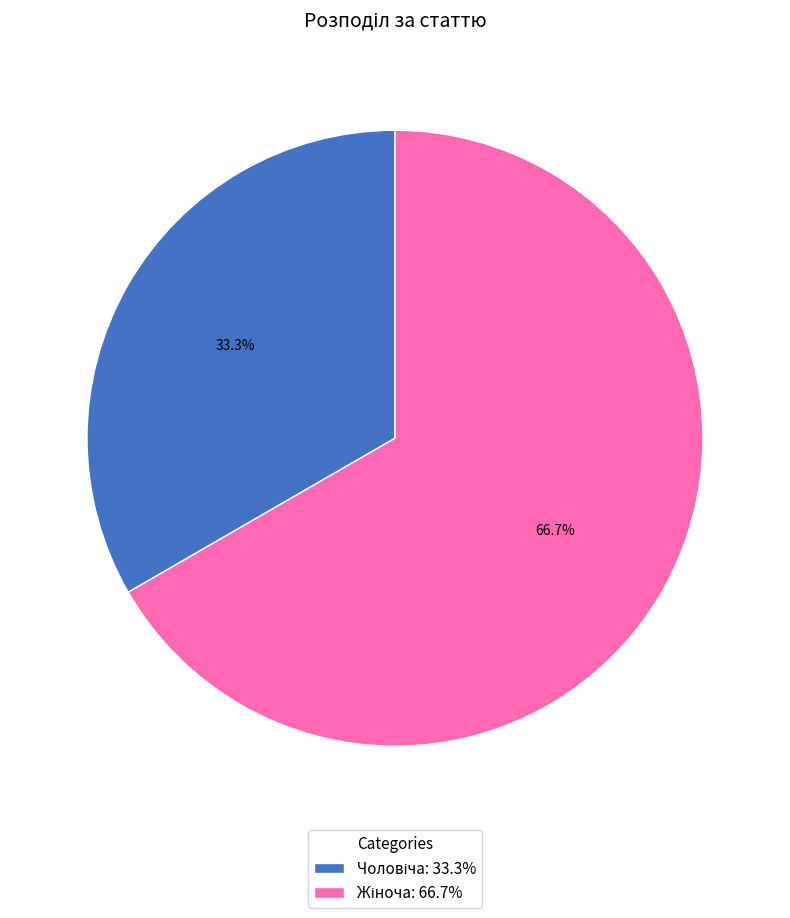

Which category has the smallest portion of the pie?

Чоловіча